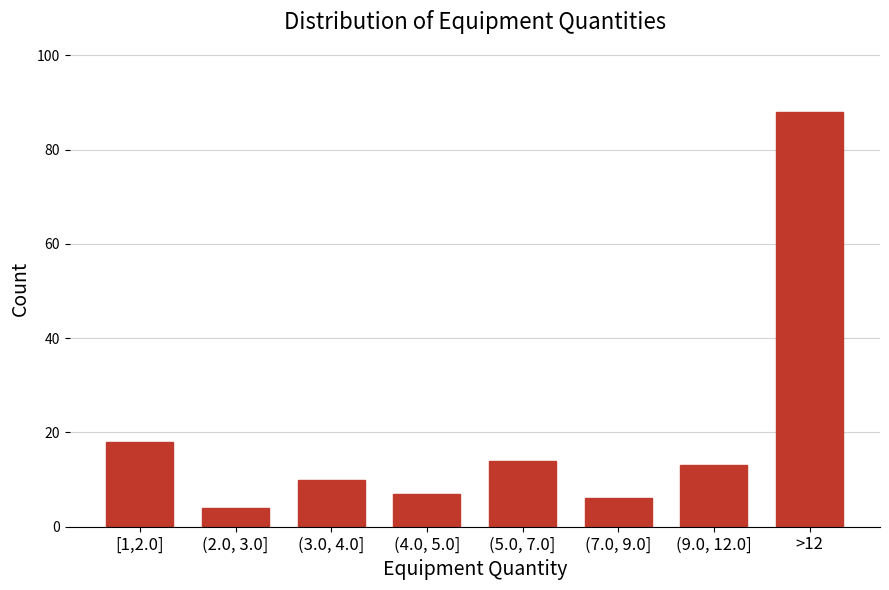

Reading left to right, what are all the values shown in this chart?

[1,2.0]=18	(2.0, 3.0]=4	(3.0, 4.0]=10	(4.0, 5.0]=7	(5.0, 7.0]=14	(7.0, 9.0]=6	(9.0, 12.0]=13	>12=88